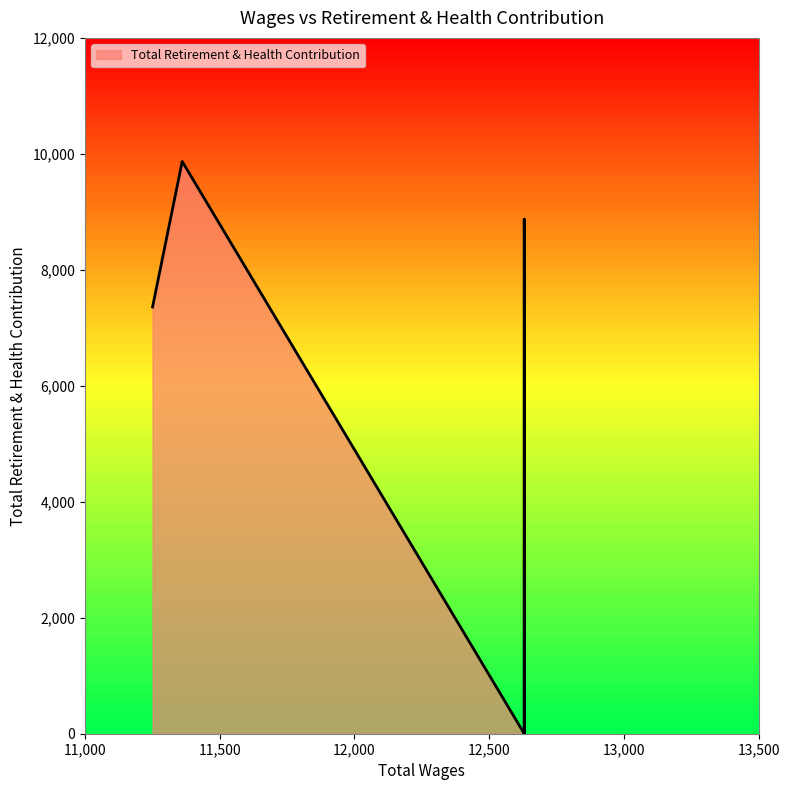

List the labels in order of value, largest first.

11361.0, 12630.0, 11251.0, 12630.0, 12630.0